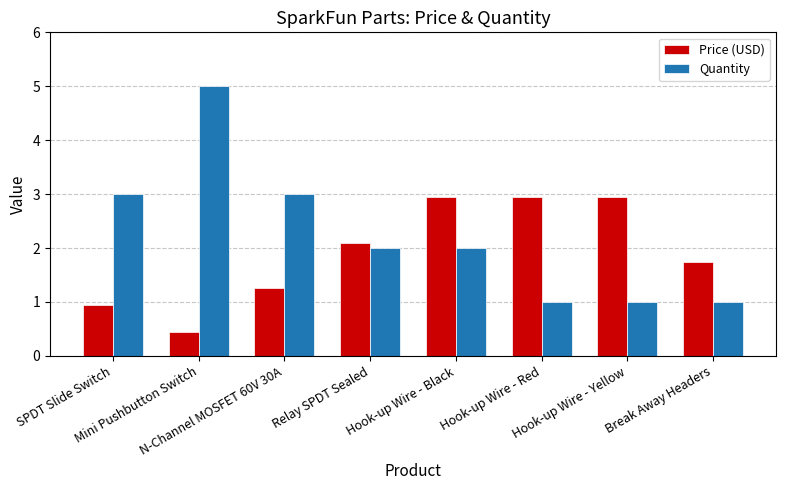

True or false: Quantity has a value of 1.7 at Hook-up Wire - Yellow.

False